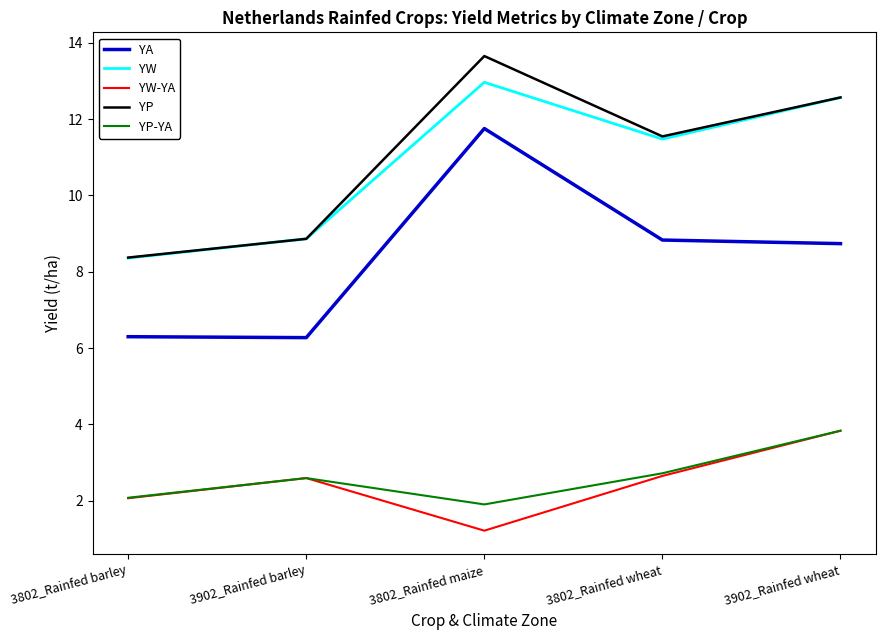

What position from the left is 3802_Rainfed maize?

3